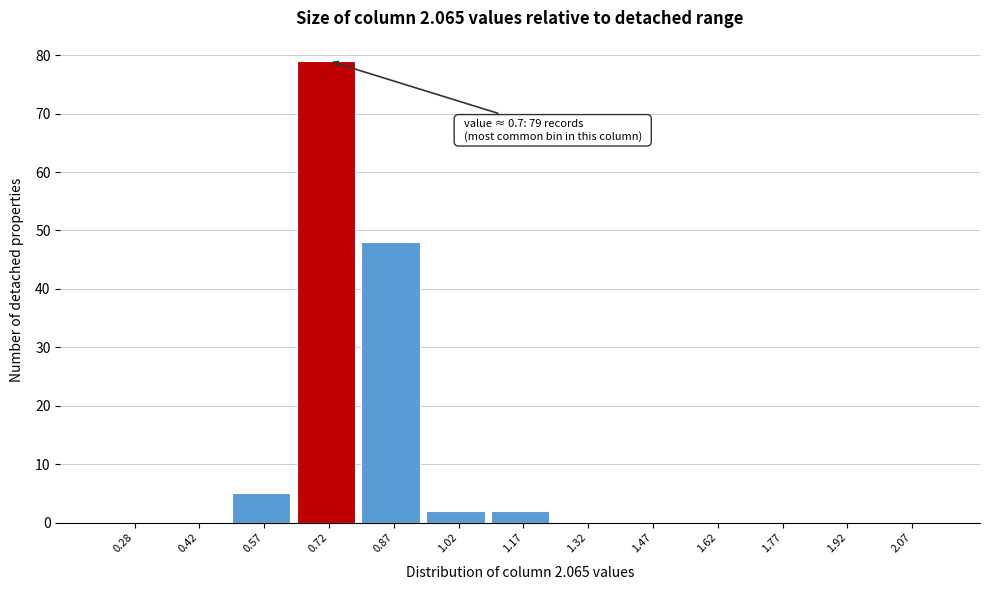

Which range on the x-axis has the tallest bar?

0.65 to 0.80